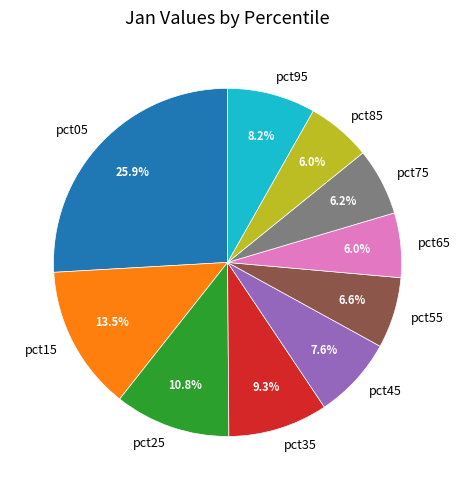

Between pct85 and pct15, which is larger?

pct15